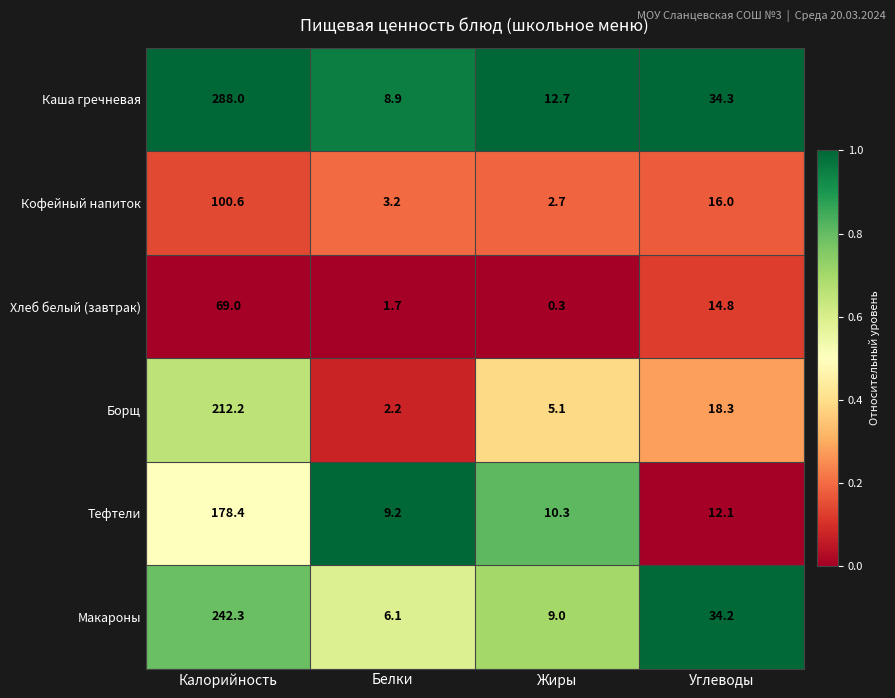

Reading right to left, transcribe all the data shown in this chart.

Каша гречневая: Углеводы=34.3	Жиры=12.7	Белки=8.9	Калорийность=288.0
Кофейный напиток: Углеводы=16.0	Жиры=2.7	Белки=3.2	Калорийность=100.6
Хлеб белый (завтрак): Углеводы=14.8	Жиры=0.3	Белки=1.7	Калорийность=69.0
Борщ: Углеводы=18.3	Жиры=5.1	Белки=2.2	Калорийность=212.2
Тефтели: Углеводы=12.1	Жиры=10.3	Белки=9.2	Калорийность=178.4
Макароны: Углеводы=34.2	Жиры=9.0	Белки=6.1	Калорийность=242.3